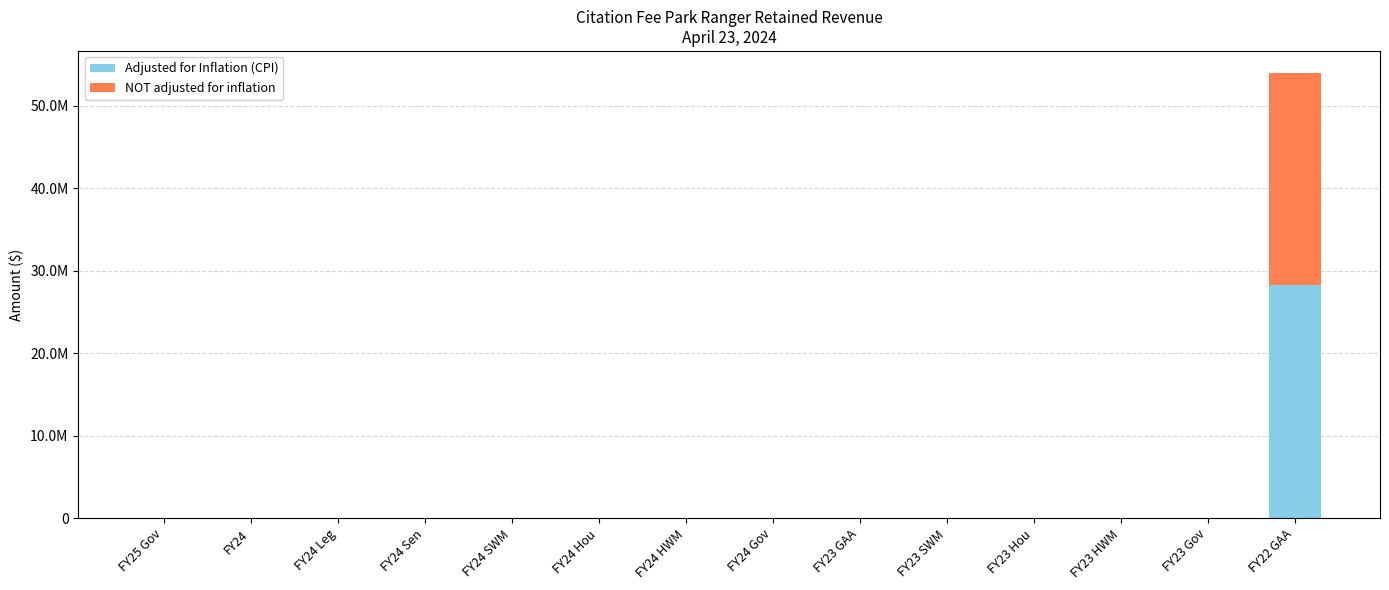

Rank the series by their maximum value, from highest to lowest.

Adjusted for Inflation (CPI), NOT adjusted for inflation